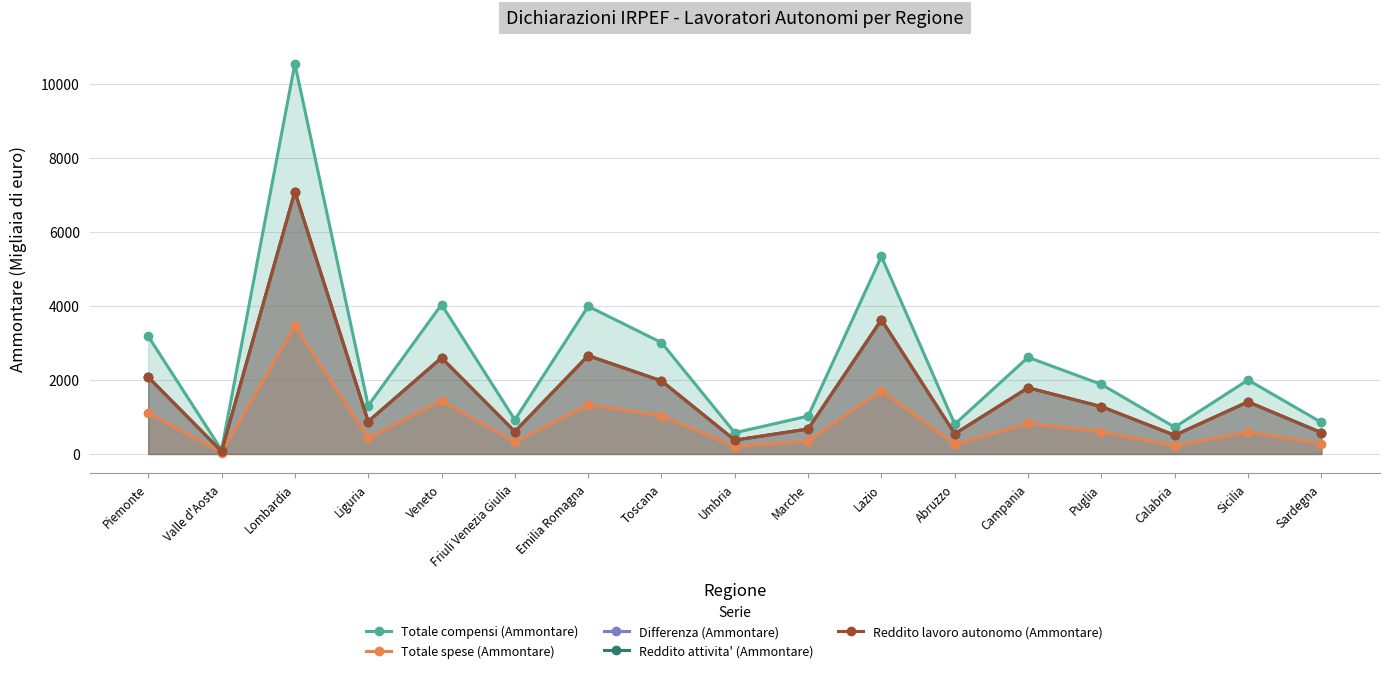

What position from the left is Lombardia?

3